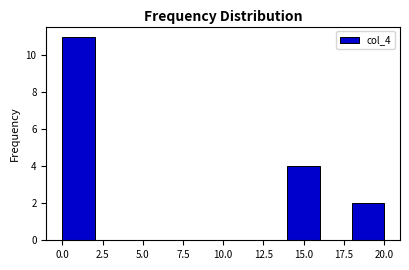

Reading left to right, transcribe this chart: for each bar, give the range it covers on the x-axis and its height. The values are not printed on the chart, so give them approximately, as read against the axis.

0 to 2: 11
2 to 4: 0
4 to 6: 0
6 to 8: 0
8 to 10: 0
10 to 12: 0
12 to 14: 0
14 to 16: 4
16 to 18: 0
18 to 20: 2